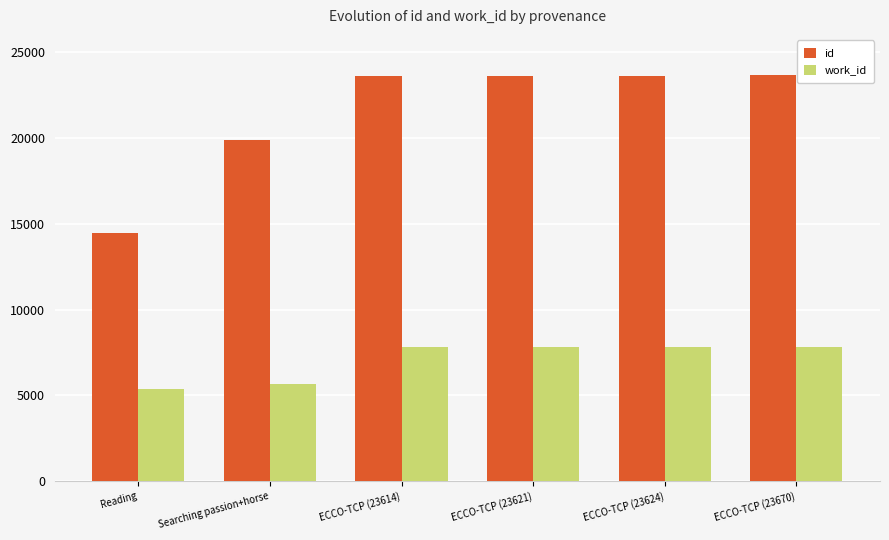

List the series in order of their overall mean, lowest first.

work_id, id